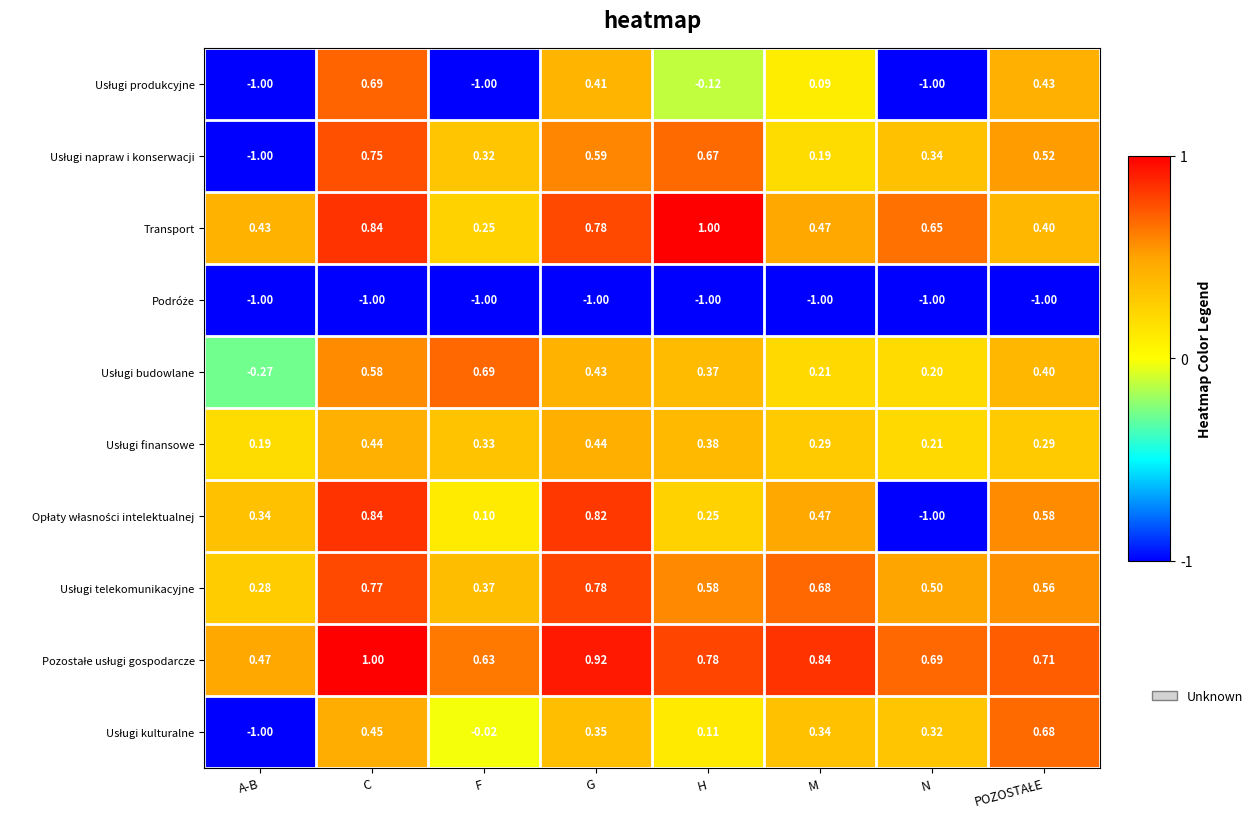

Count the number of categories in the chart.

8